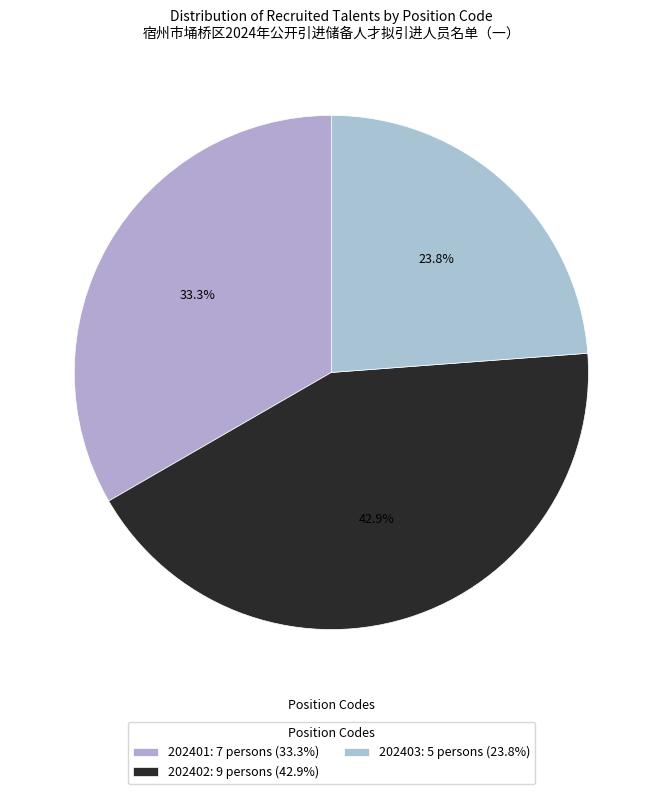

The 202402 slice represents 29% of the pie. True or false?

False